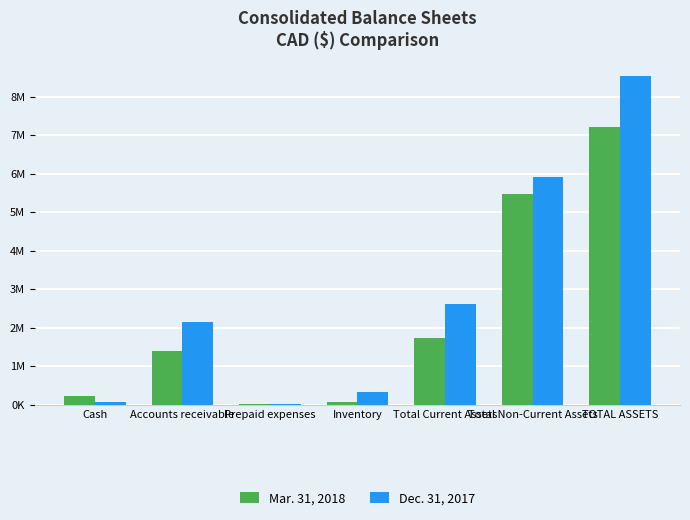

What is the difference between the highest and lowest values at Cash?

159590